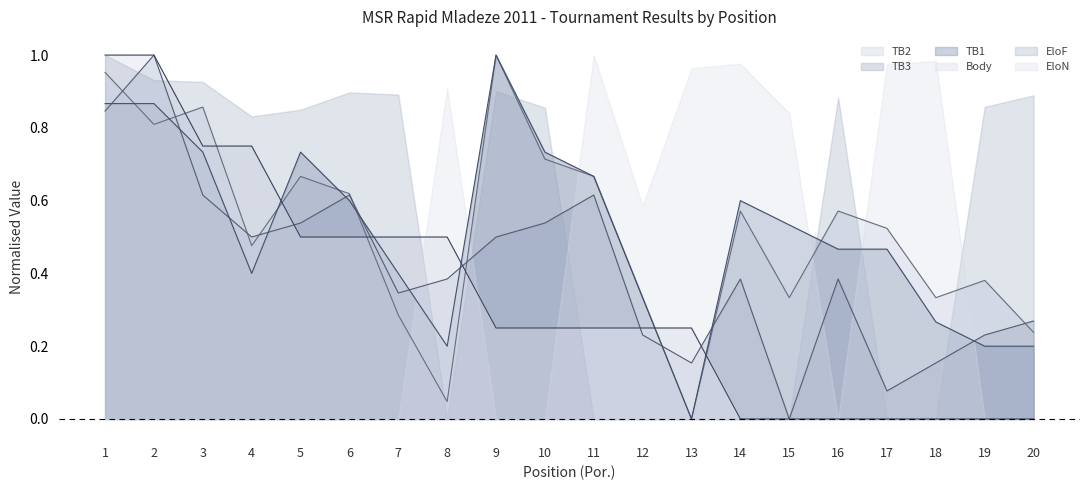

Rank the series at 10 from highest to lowest value.

EloF, TB1, TB2, TB3, Body, EloN